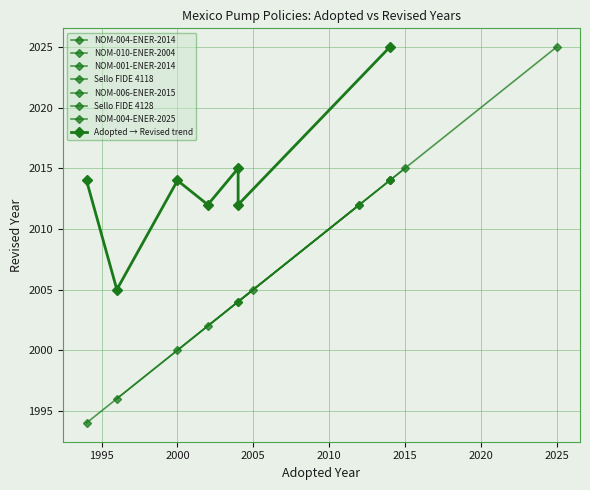

Is the value of Revised at NOM-004-ENER-2025 greater than the value of Adopted at NOM-010-ENER-2004?

Yes